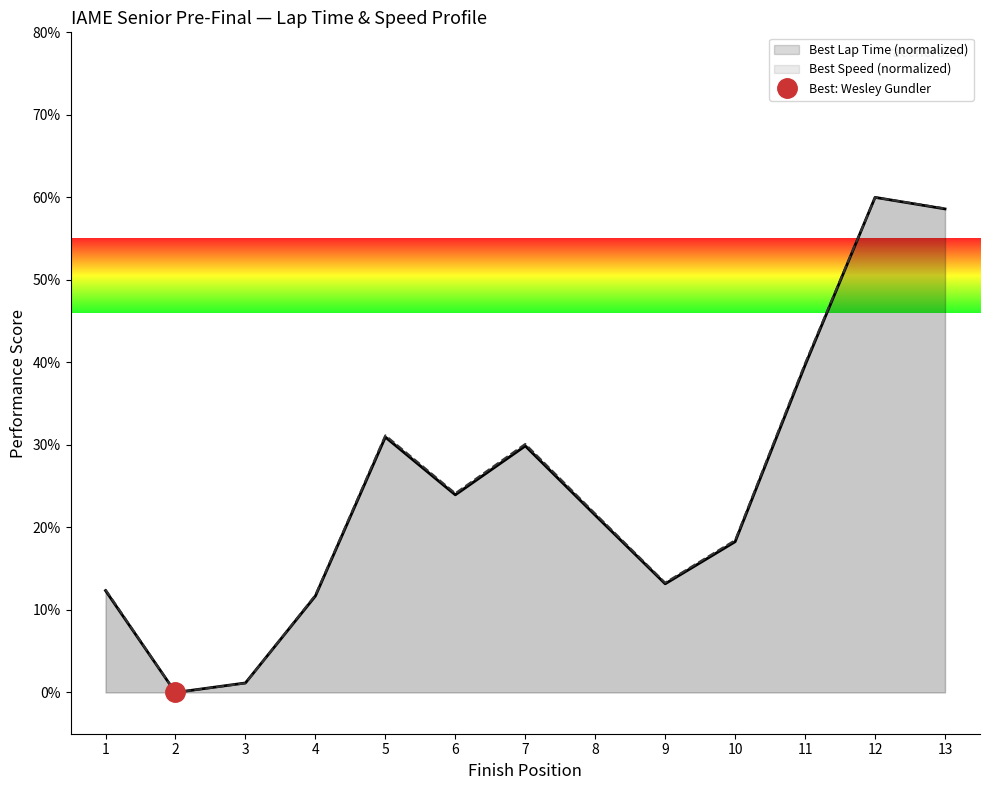

True or false: Best Lap Time (normalized) has a value of 30.9 at 5.

True